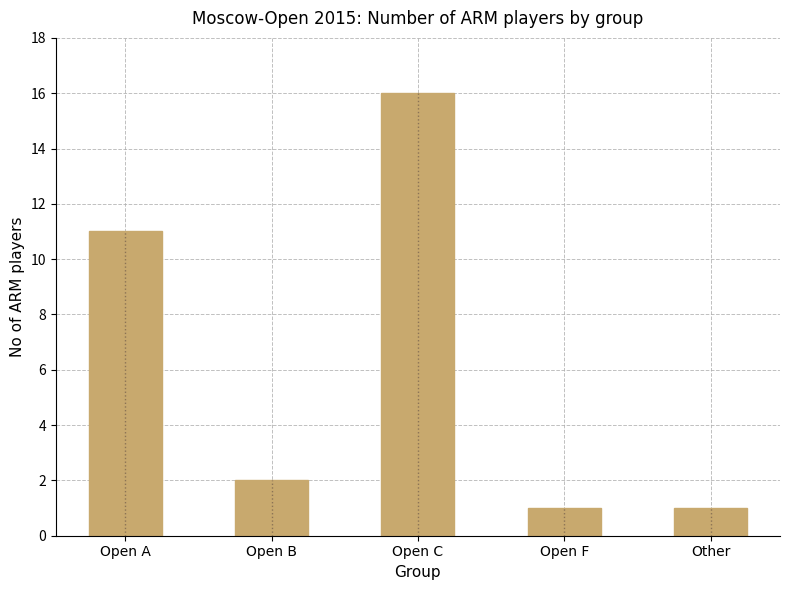

What is the sum of all values?

31